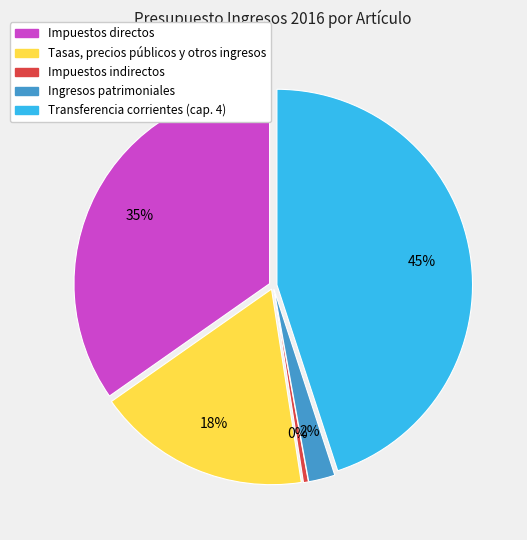

What percentage is the Transferencia corrientes (cap. 4) slice, to the nearest percent?

45%